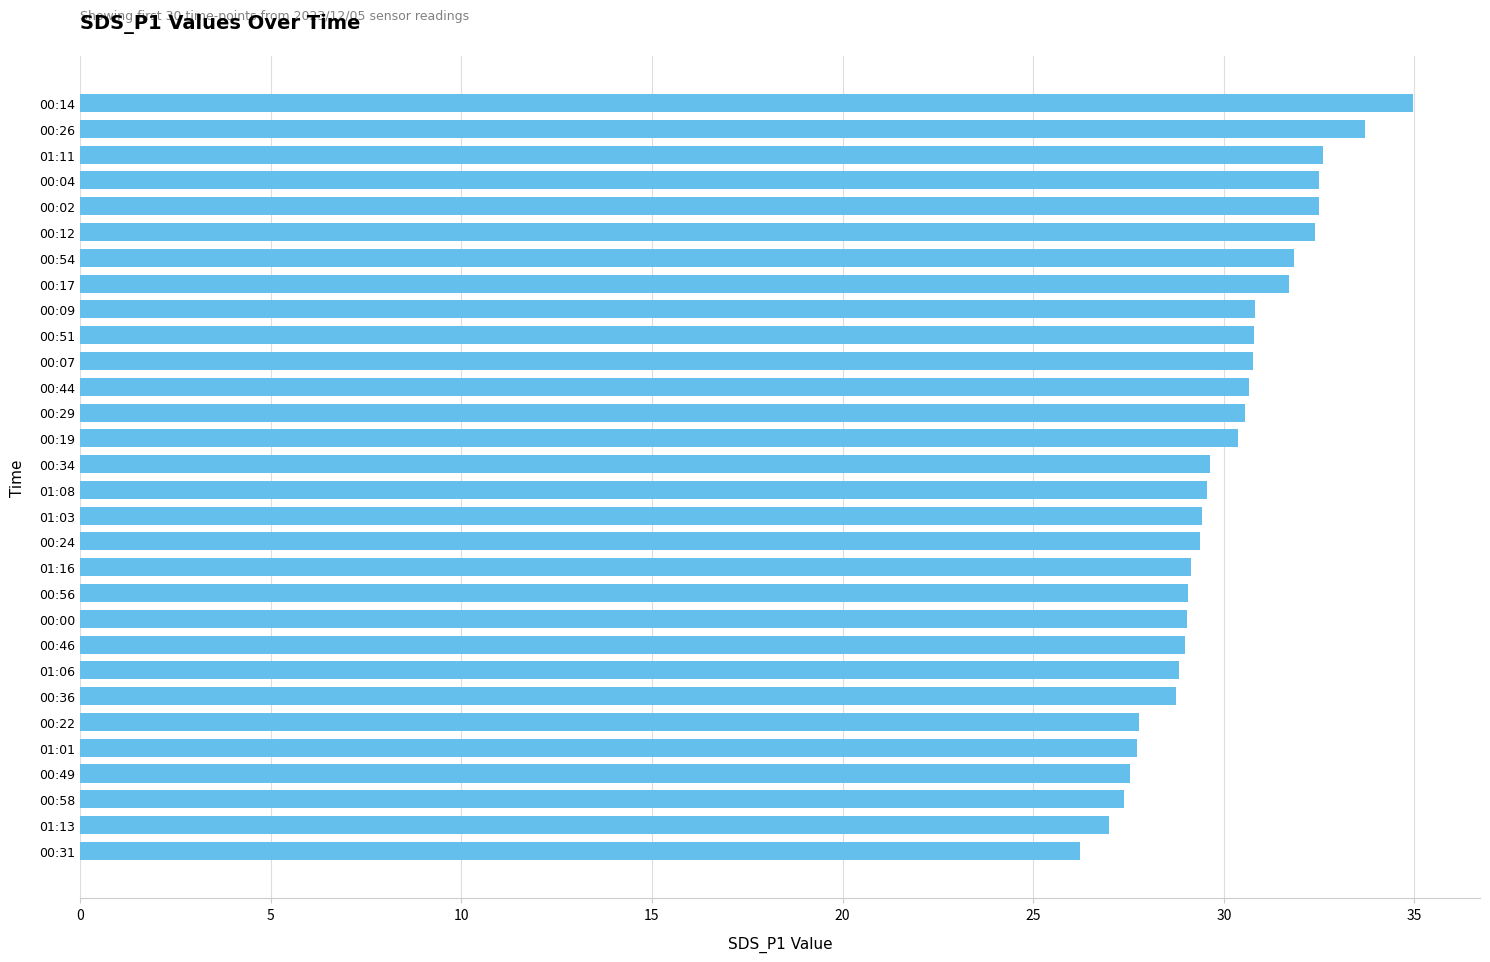

Approximately how many times larger is the value at 00:36 compared to 00:02?

0.9